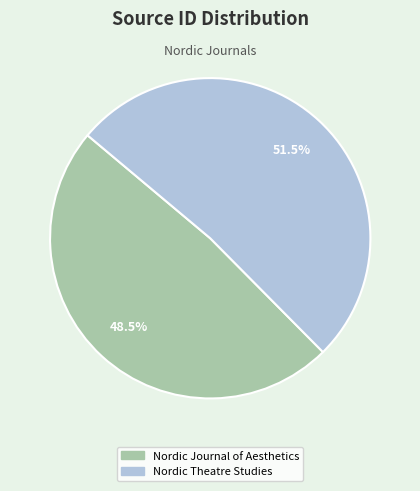

Which category accounts for the majority?

Nordic Theatre Studies